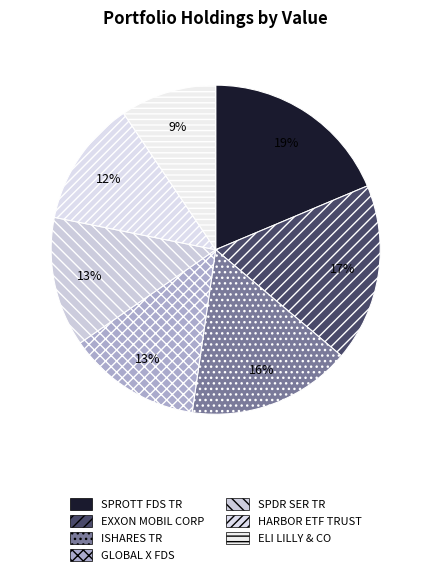

Which category has the biggest portion of the pie?

SPROTT FDS TR